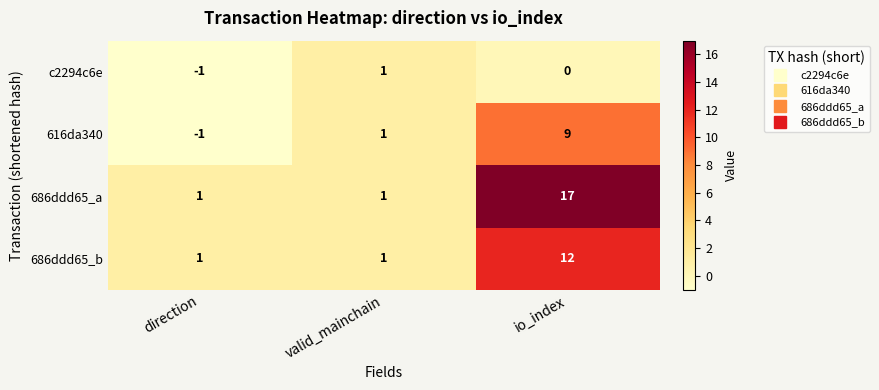

What is the greatest value displayed?

17